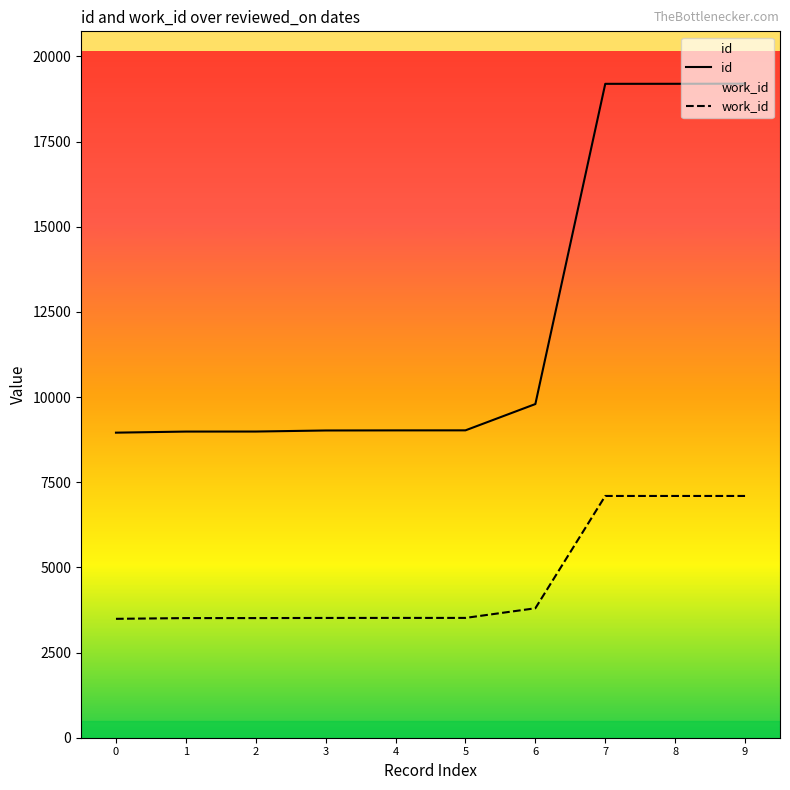

Between 0 and 2, which series saw the biggest shift?

id